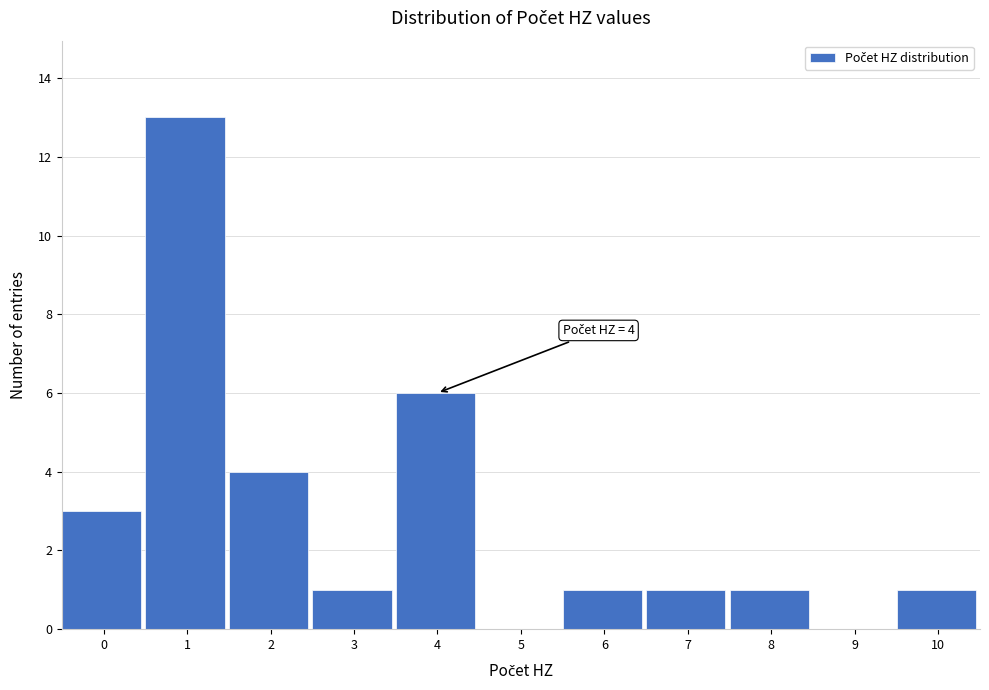

Reading left to right, transcribe all the data shown in this chart.

0=3	1=13	2=4	3=1	4=6	5=0	6=1	7=1	8=1	9=0	10=1